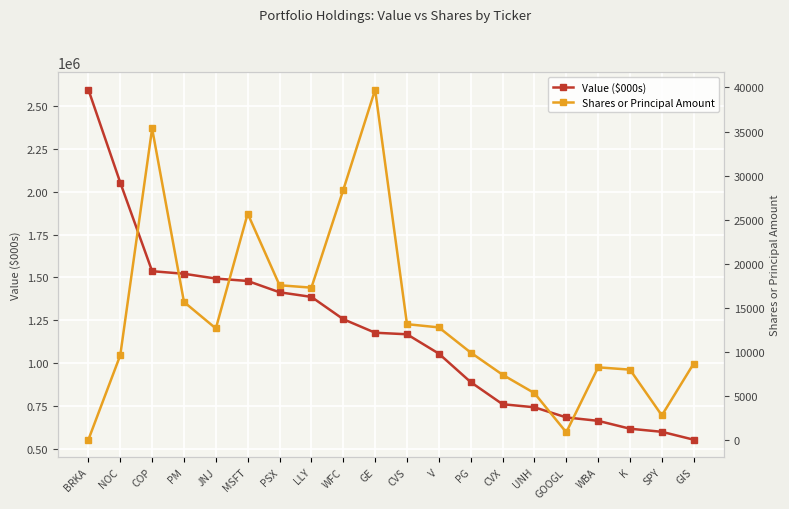

True or false: Shares or Principal Amount and Value ($000s) cross at least once.

False